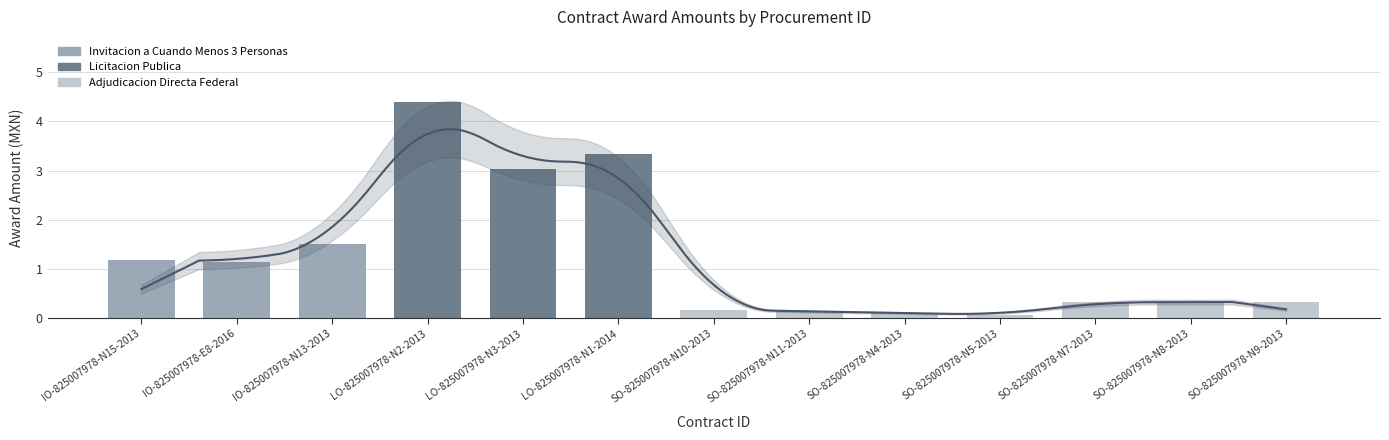

At which label is the value closest to 2?

IO-825007978-N13-2013